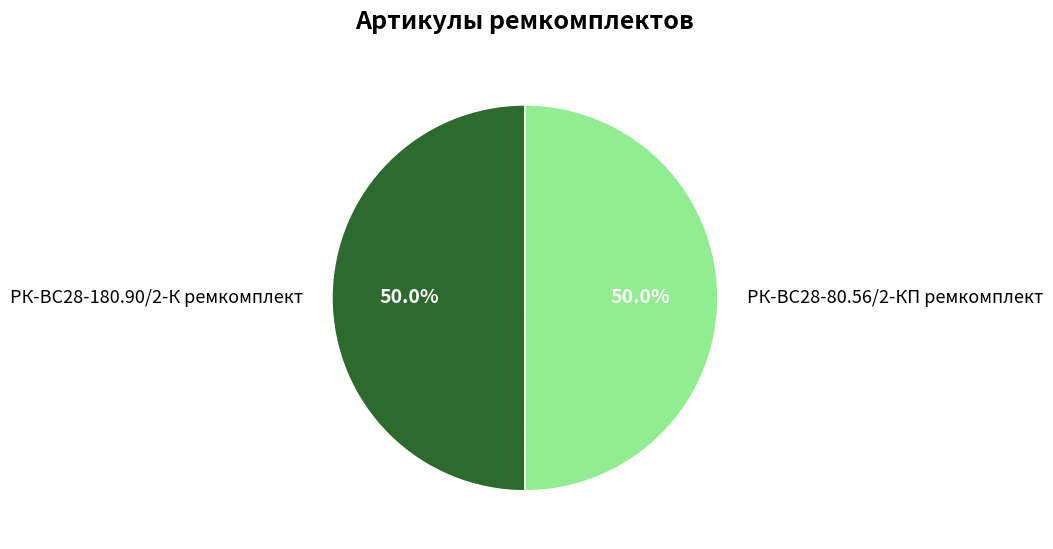

What is the total percentage of РК-ВС28-180.90/2-К ремкомплект and РК-ВС28-80.56/2-КП ремкомплект?

100.0%